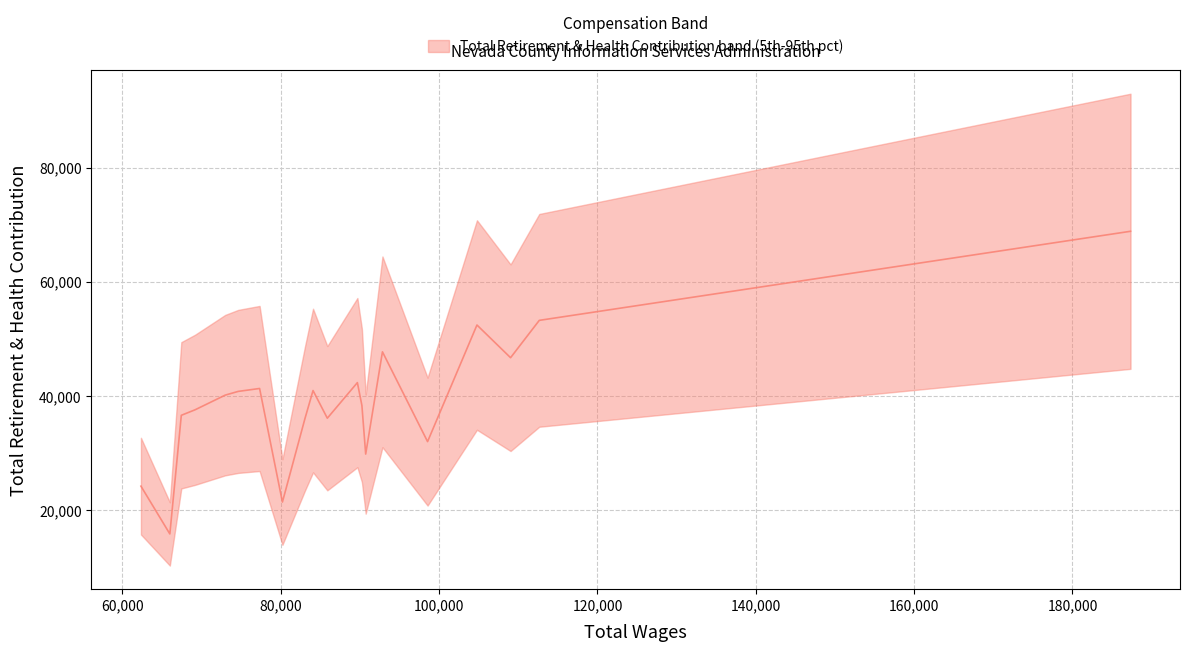

What is the difference between the maximum and minimum values?

53008